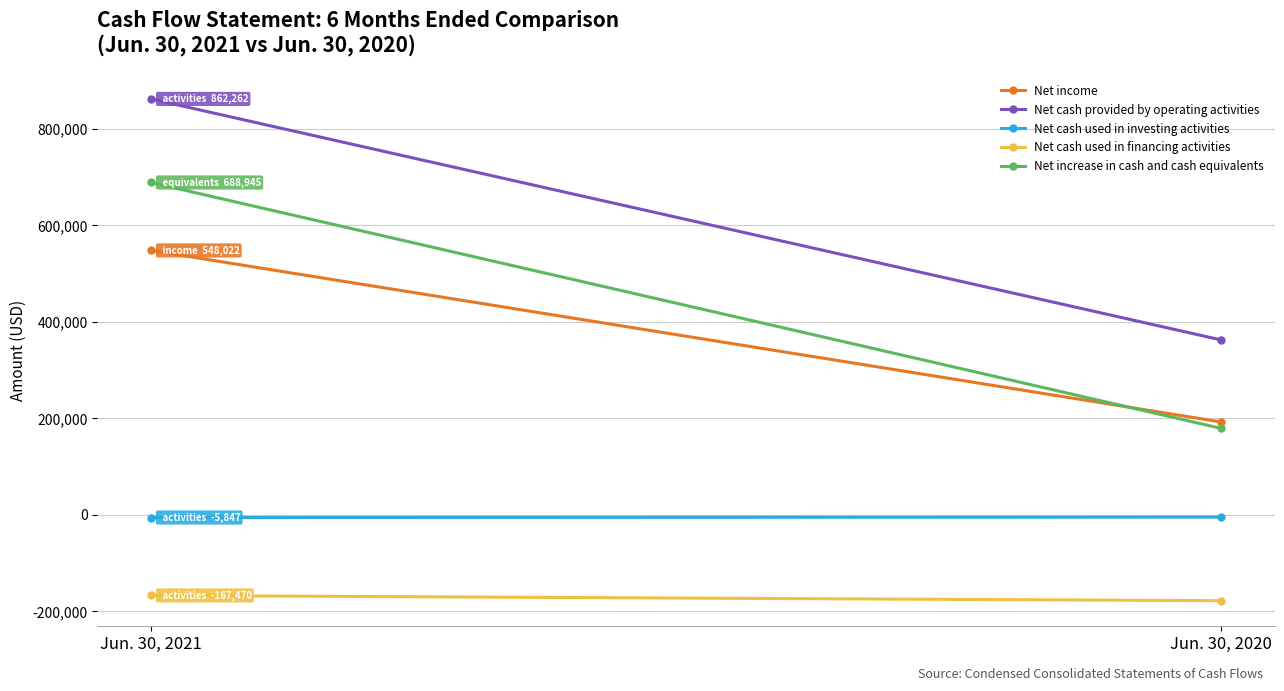

At which label is Net cash used in investing activities closest to -5447?

Jun. 30, 2021